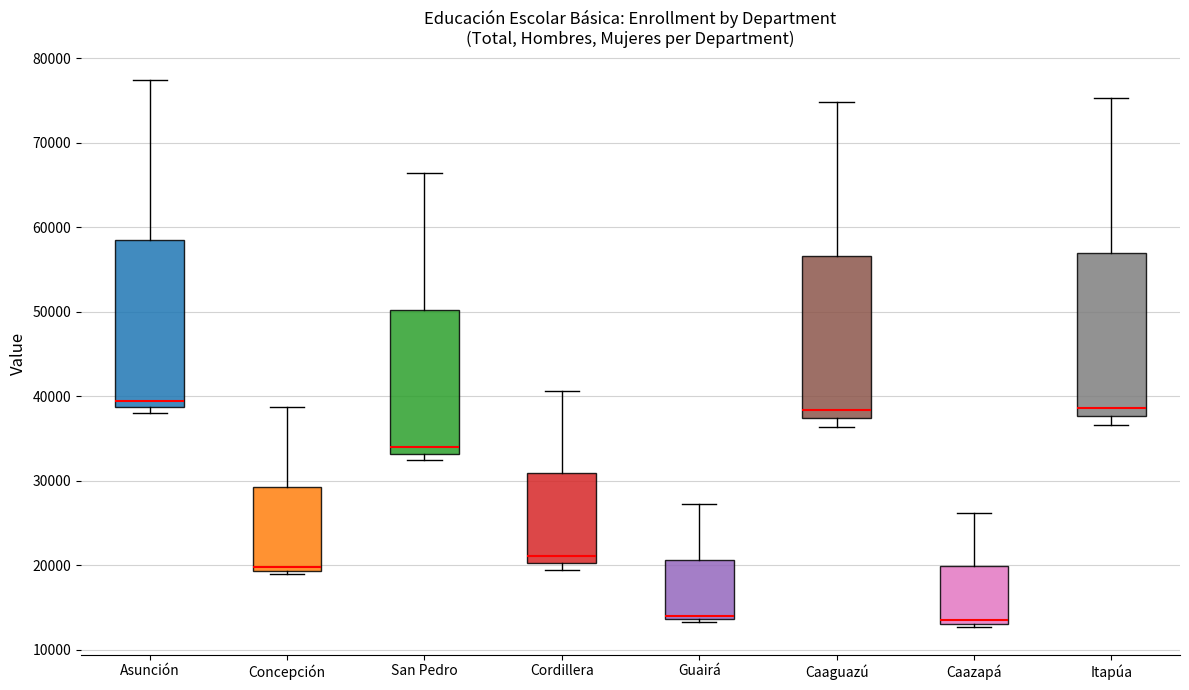

Reading left to right, transcribe this box plot: for each box, give where its median line is, the range the box spans, and where its two whiskers end, as read against the y-axis. The values are not printed on the chart, so give them approximately, as read against the axis.

Asunción: median 39000 (just above the box's lower edge), box 39000 to 58000, whiskers 38000 to 77000
Concepción: median 20000, box 19000 to 29000, whiskers 19000 (just below the box's lower edge) to 39000
San Pedro: median 34000, box 33000 to 50000, whiskers 32000 to 66000
Cordillera: median 21000, box 20000 to 31000, whiskers 19000 to 41000
Guairá: median 14000 (just above the box's lower edge), box 14000 to 21000, whiskers 13000 to 27000
Caaguazú: median 38000, box 37000 to 57000, whiskers 36000 to 75000
Caazapá: median 14000, box 13000 to 20000, whiskers 13000 (just below the box's lower edge) to 26000
Itapúa: median 39000, box 38000 to 57000, whiskers 37000 to 75000